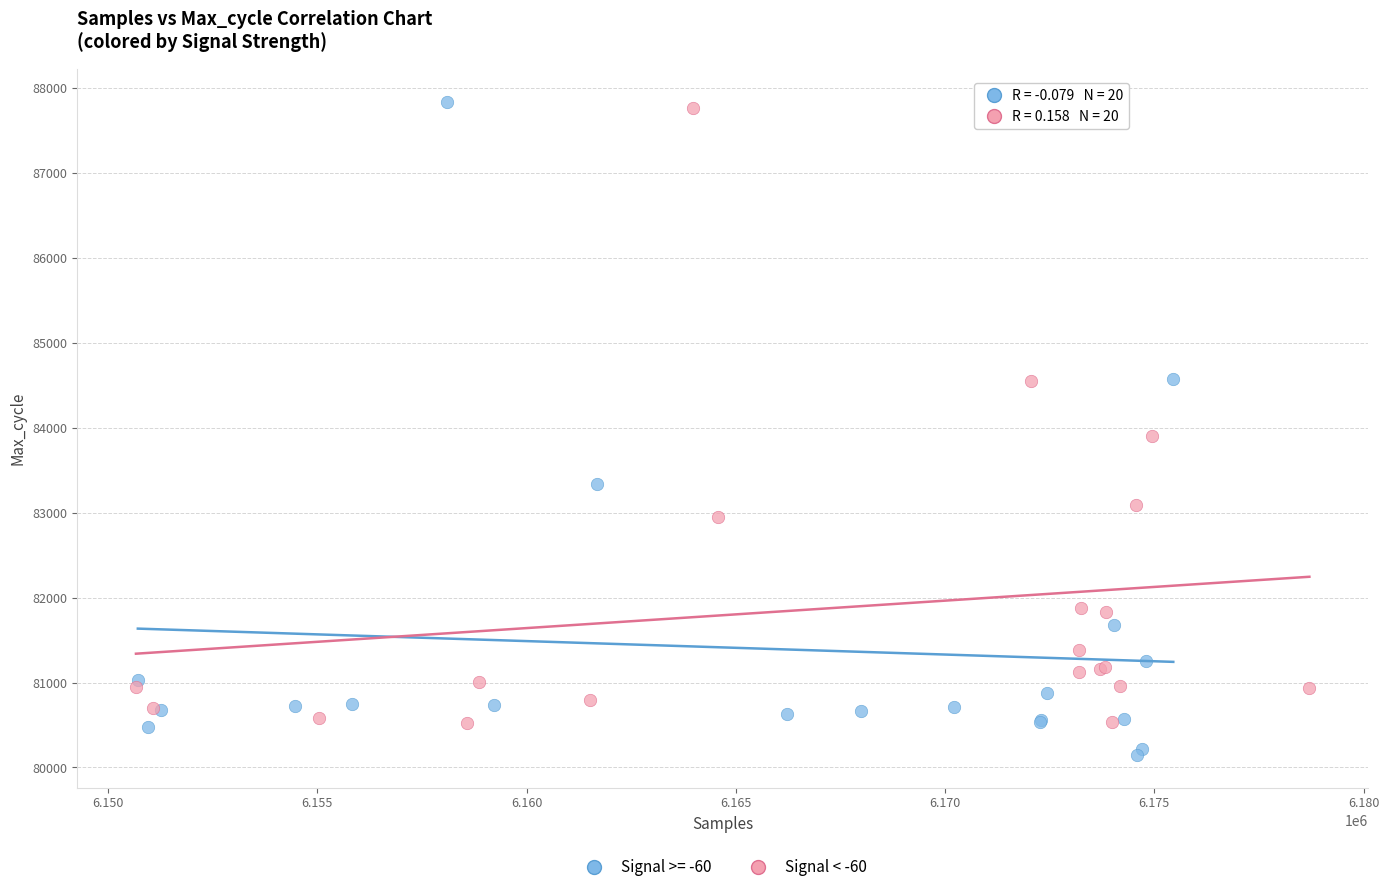

Which series has the largest Y range (max minus min)?

Signal >= -60